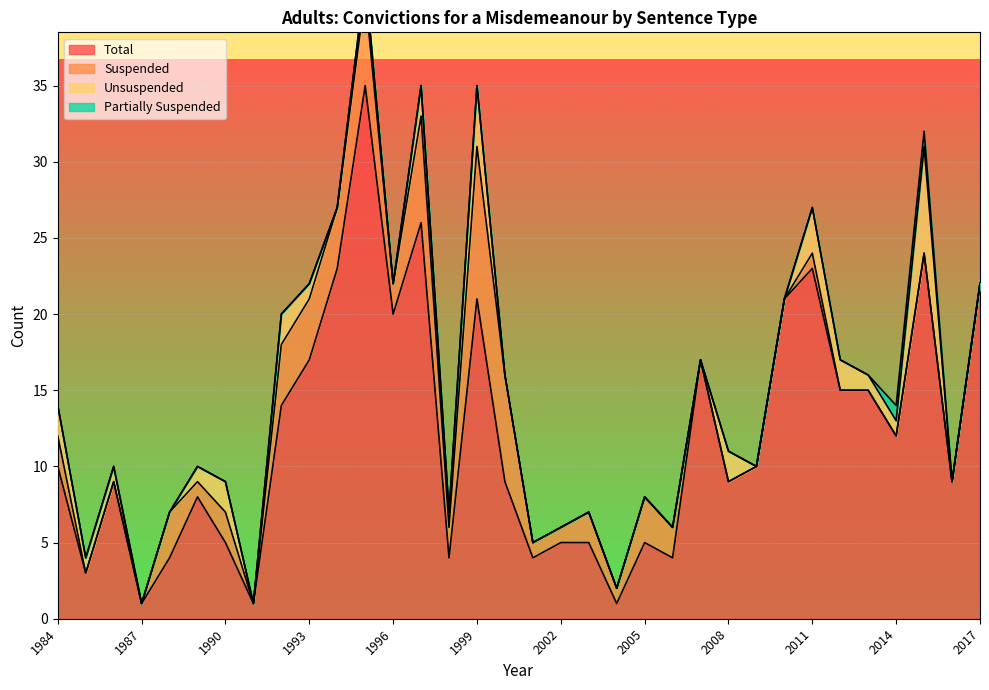

Rank the series by their maximum value, from lowest to highest.

Partially Suspended, Unsuspended, Suspended, Total